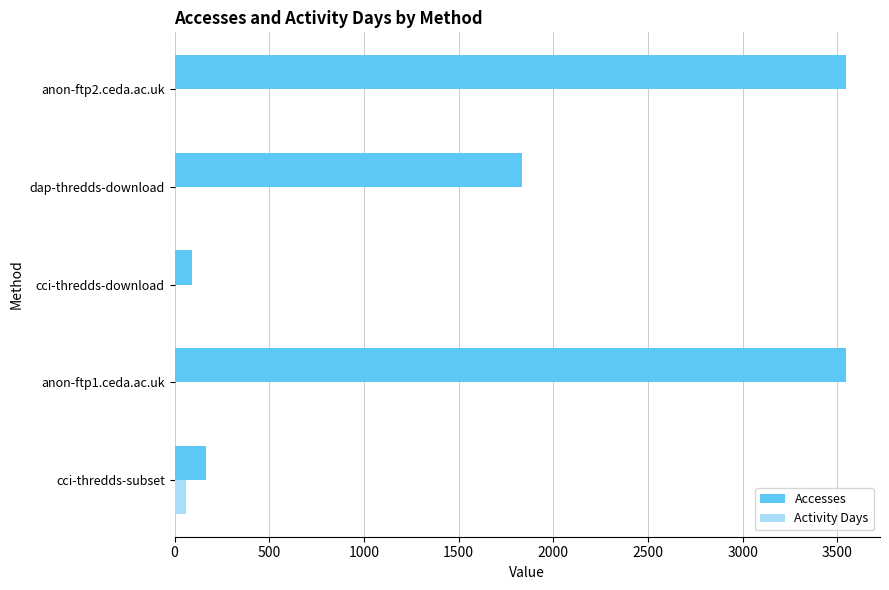

Between cci-thredds-subset and anon-ftp2.ceda.ac.uk, which series saw the biggest shift?

Accesses